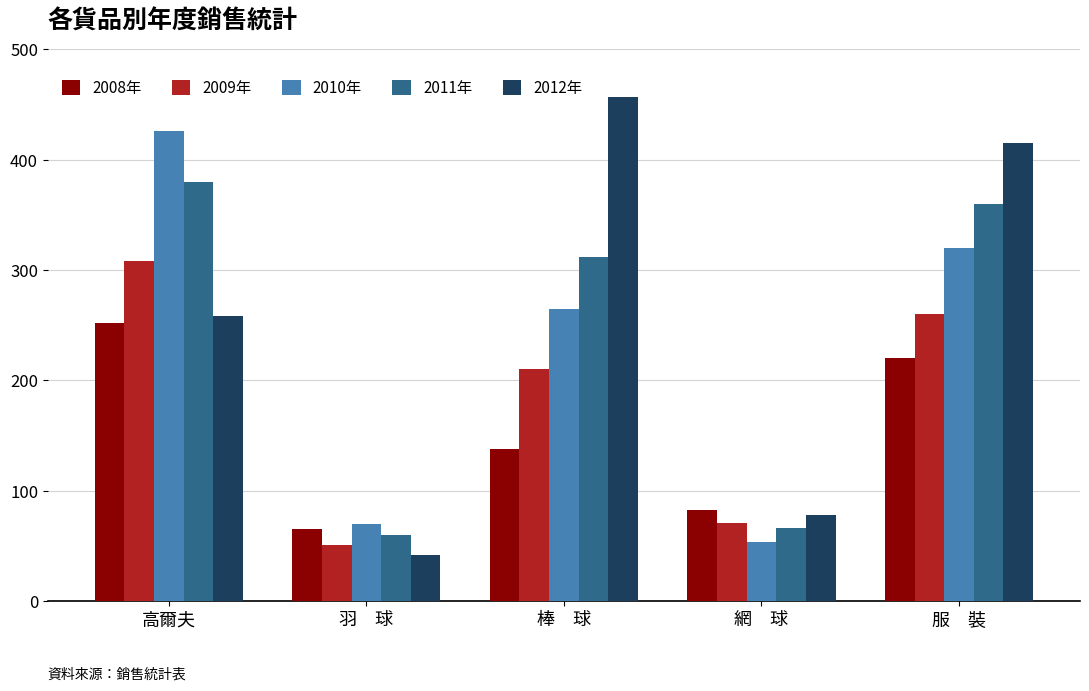

The 2008年 series shows 138 at 棒　球. True or false?

True